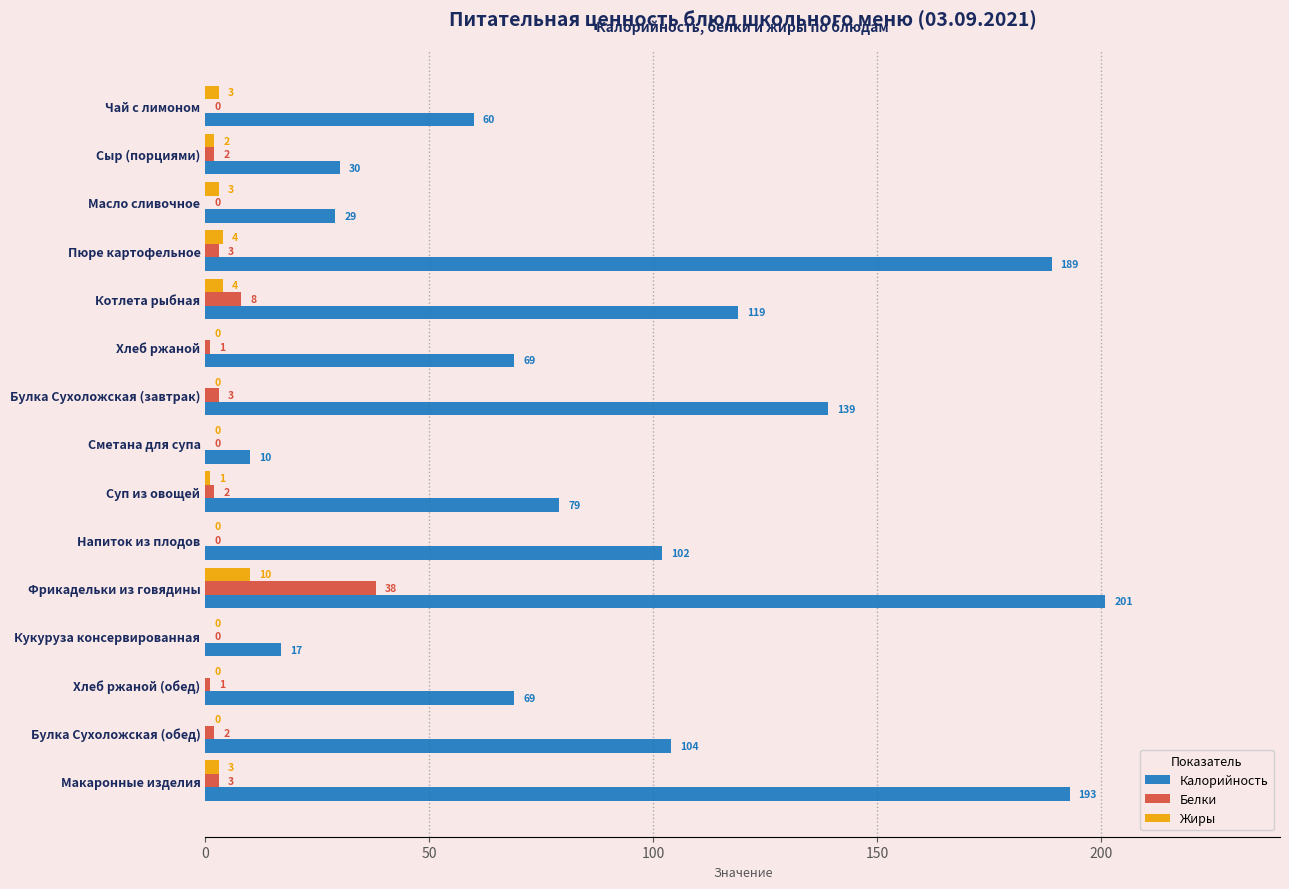

What is the sum of all Жиры values?

30